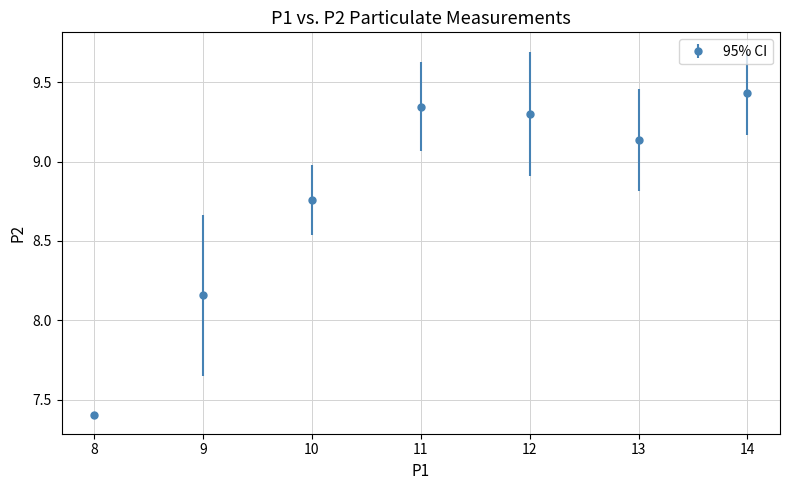

At which label does the data first exceed 9?

11